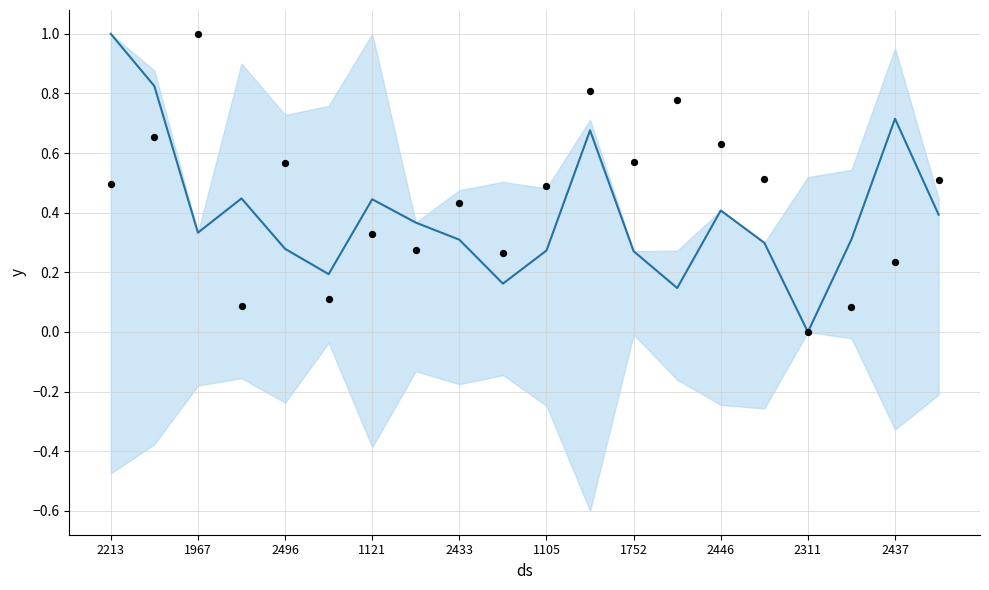

At how many categories does at least one series exceed 0?

19